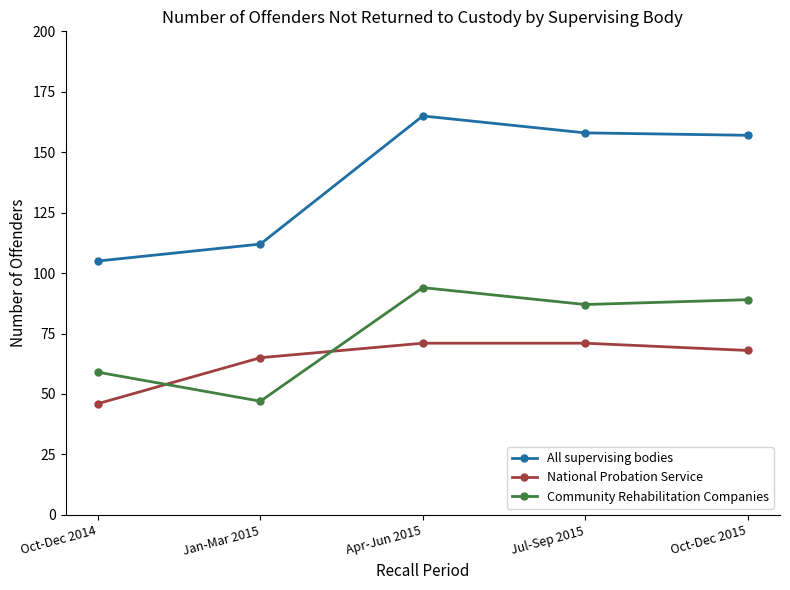

What is the difference between the second highest and minimum values in the National Probation Service series?

25